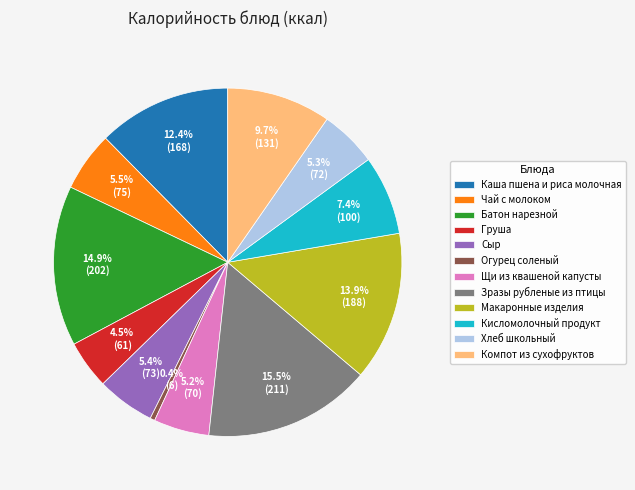

What portion of the pie excludes Каша пшена и риса молочная?

87.6%